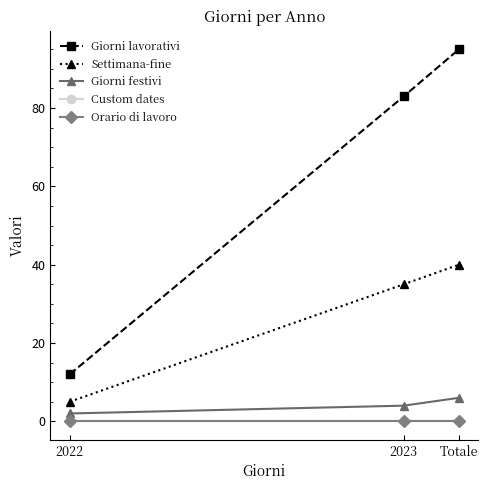

Is this an area chart (filled region under the line)?

No